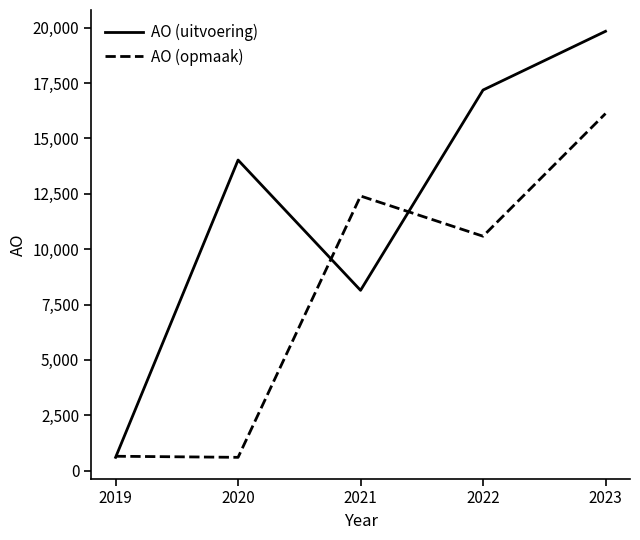

At which label is AO (opmaak) closest to 8360?

2022